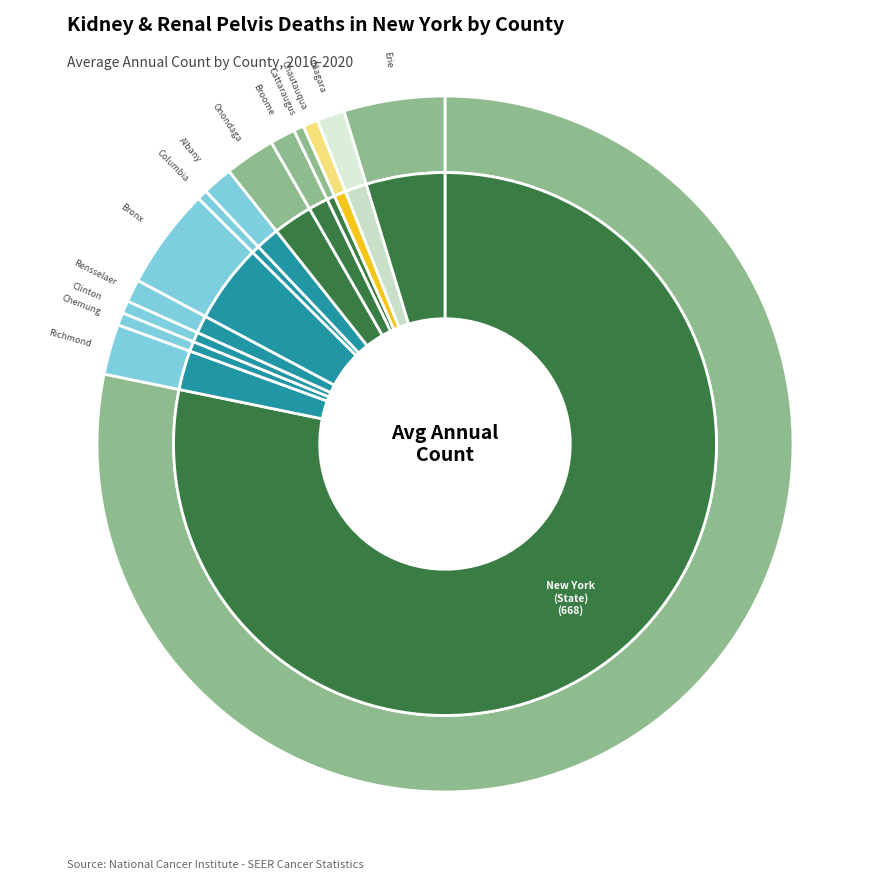

To the nearest percent, what is the difference between the largest and smallest slice percentages?

78%